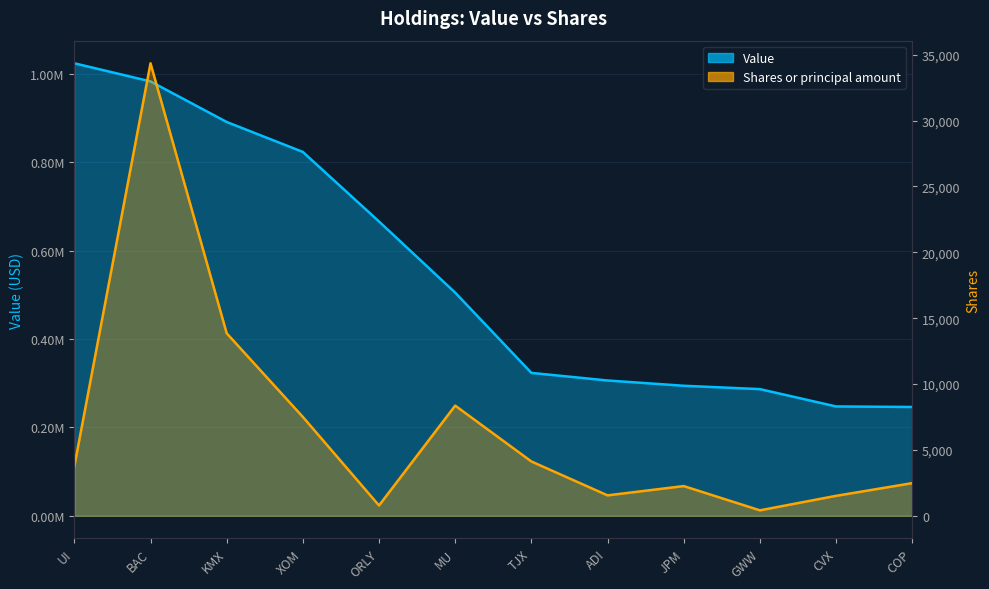

Does the chart display data point markers on the line(s)?

No